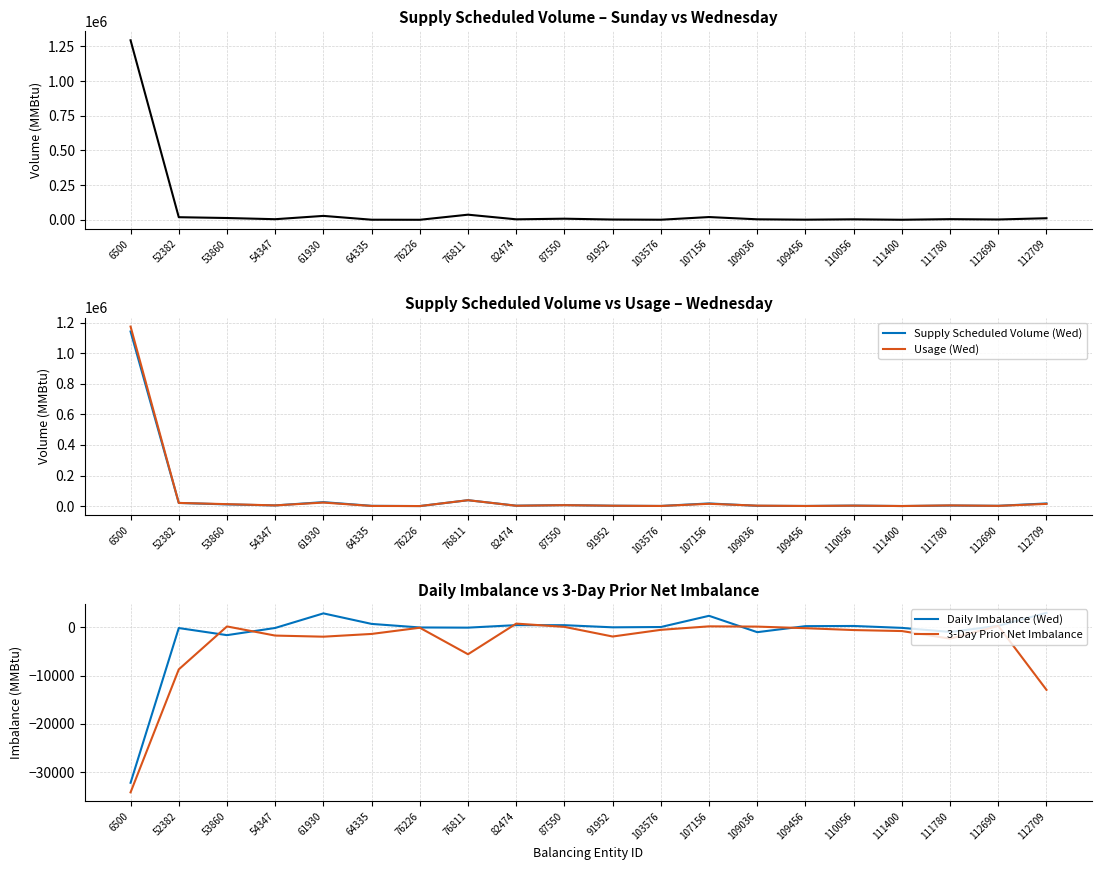

Count the number of categories in the chart.

20